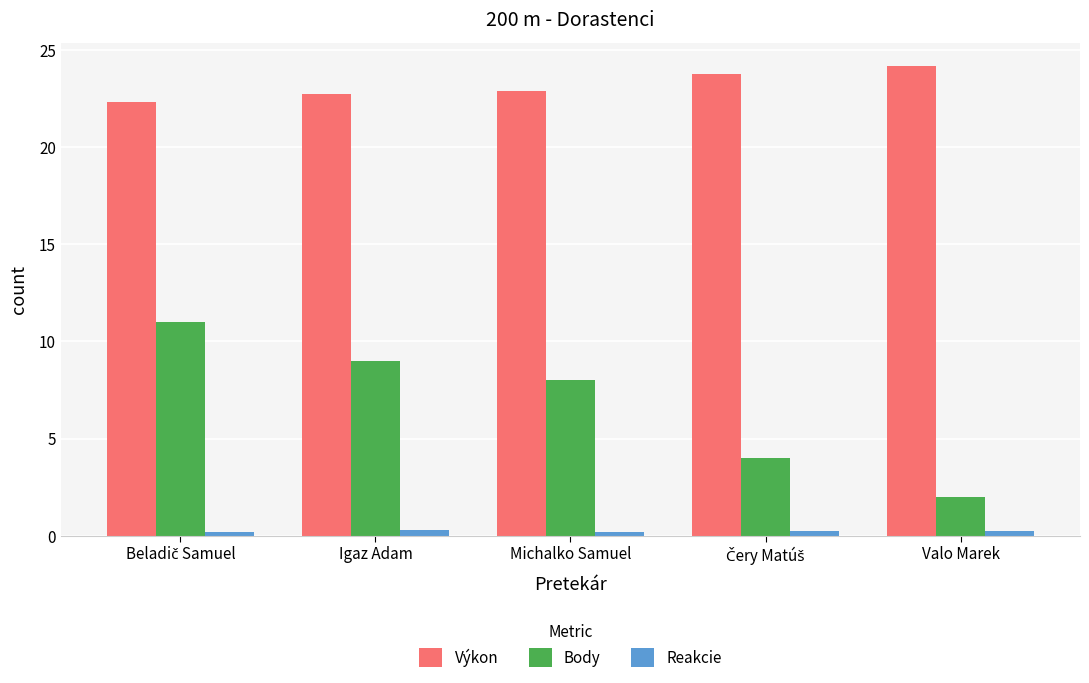

At how many categories does at least one series exceed 19?

5